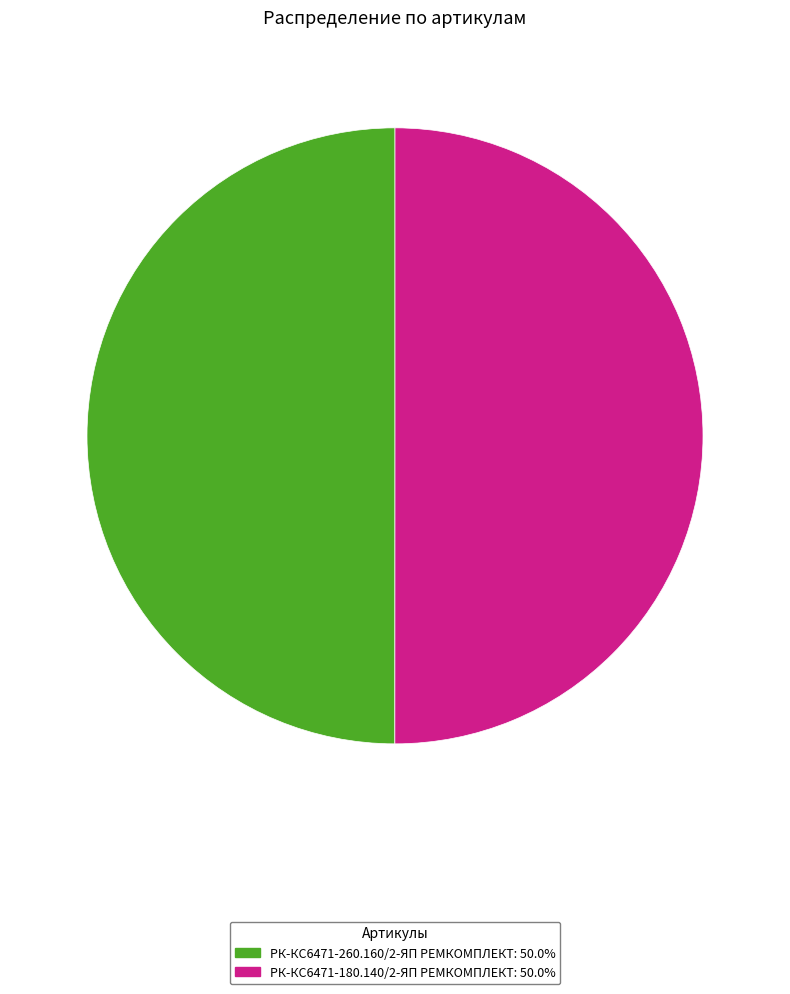

Which slice is the largest?

РК-КС6471-180.140/2-ЯП ремкомплект